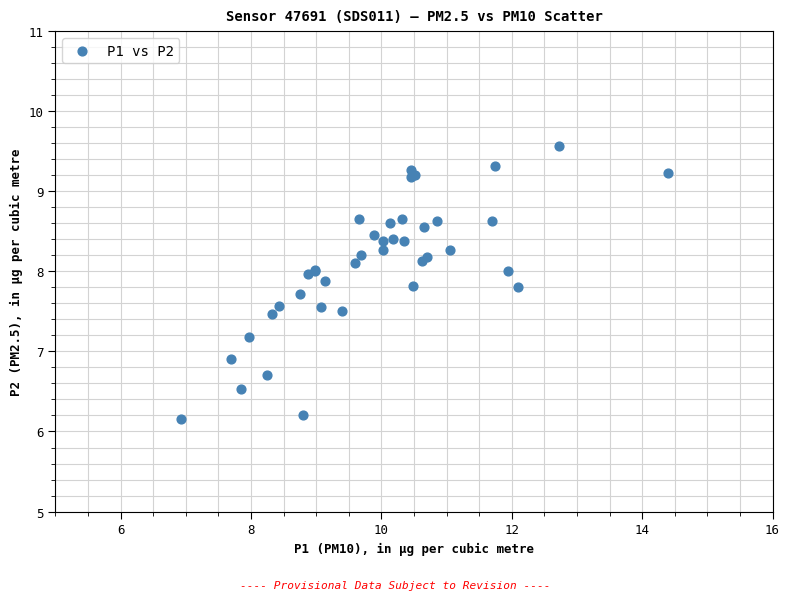

What Y value in the scatter plot is closest to 7?

6.9